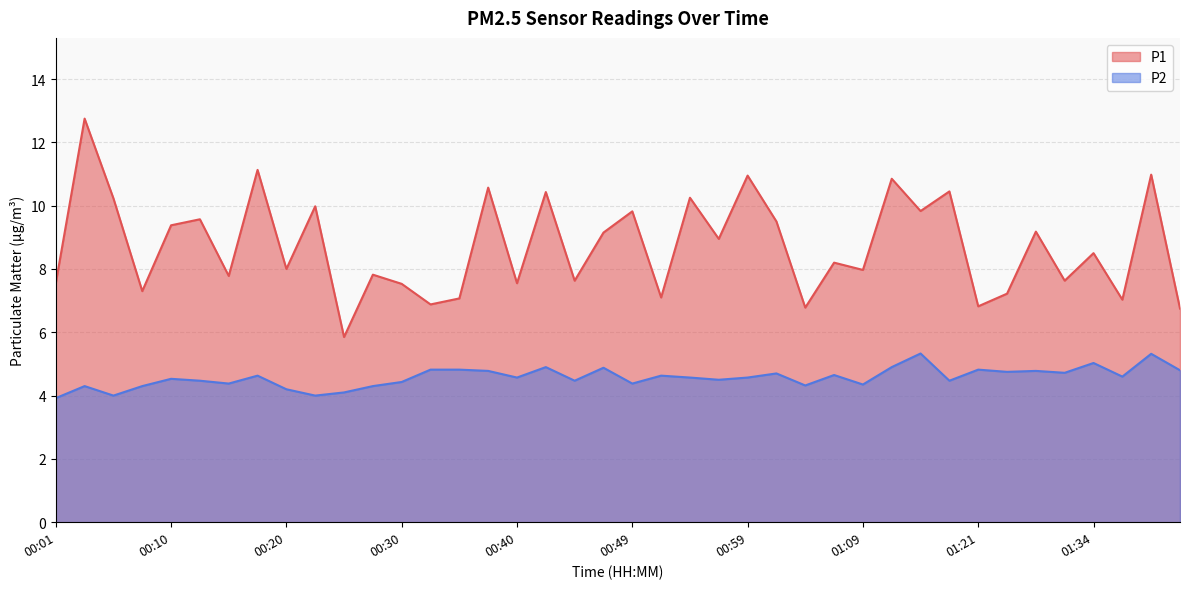

What is the sum of all P1 values?

348.9